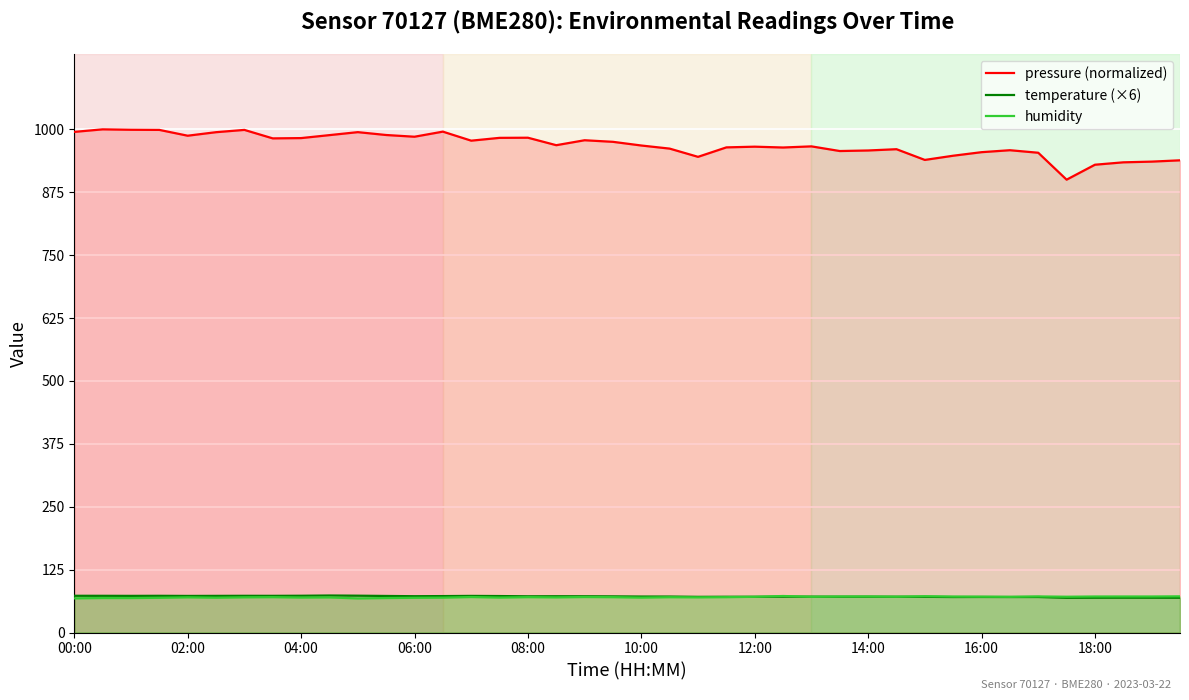

Read the pressure (normalized) value at 08:00.

983.4